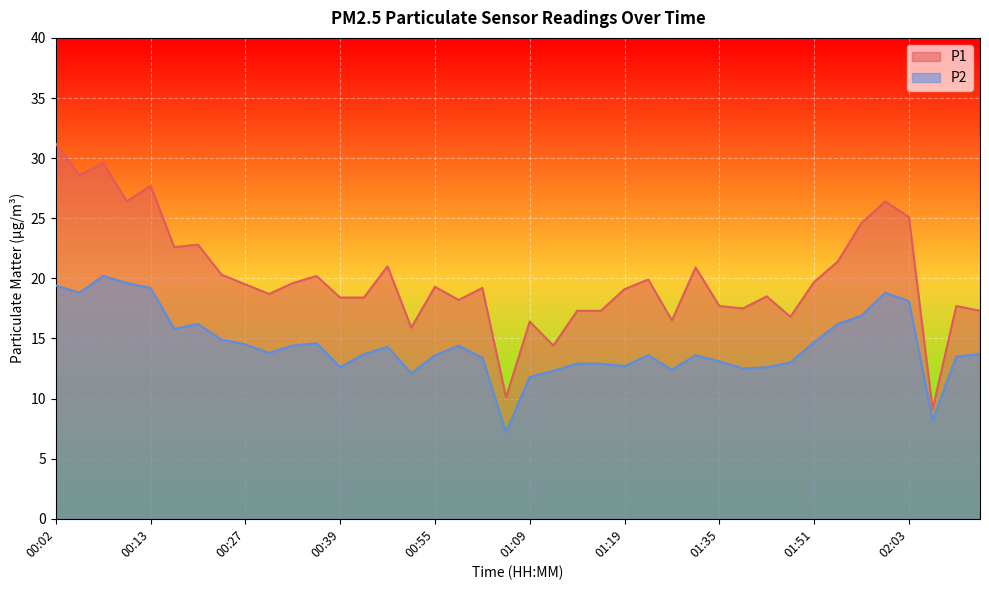

What position from the right is 00:27?

32